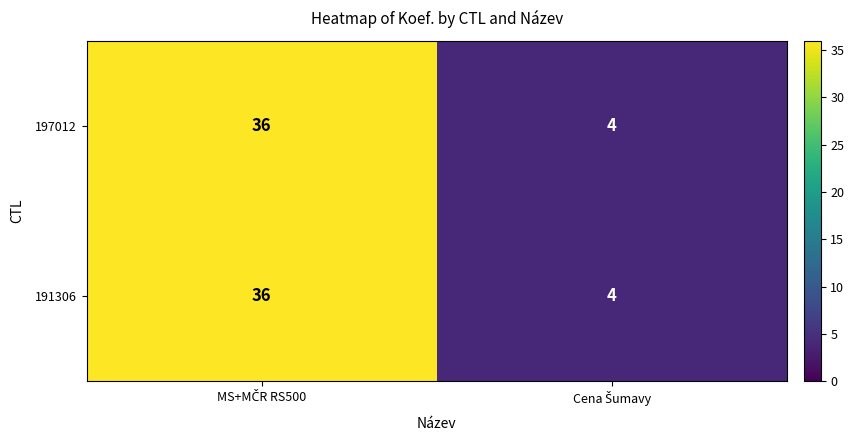

What is the minimum value shown in the chart?

4